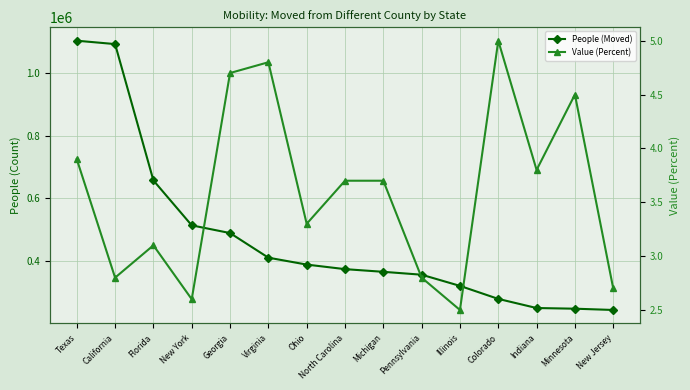

Does the chart display data point markers on the line(s)?

Yes